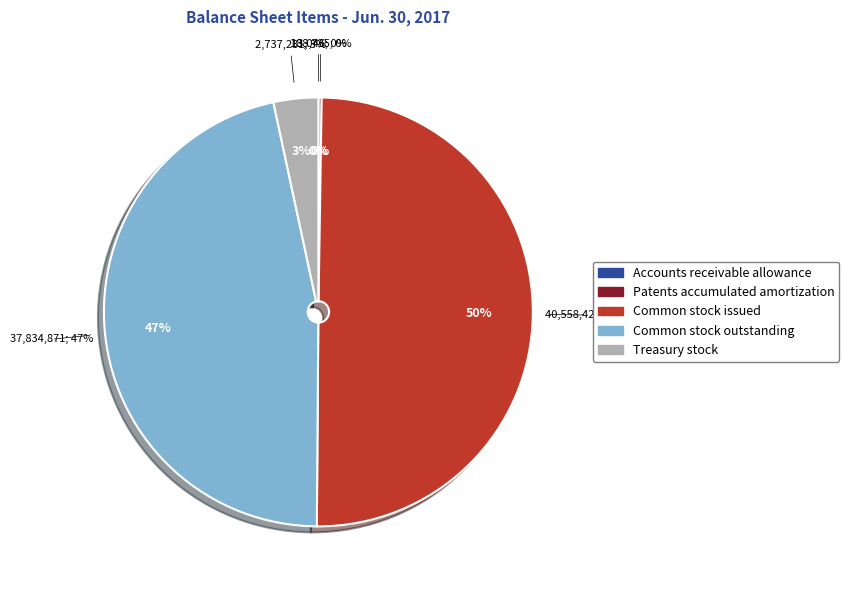

Is it true that Patents accumulated amortization is 1% of the pie?

False